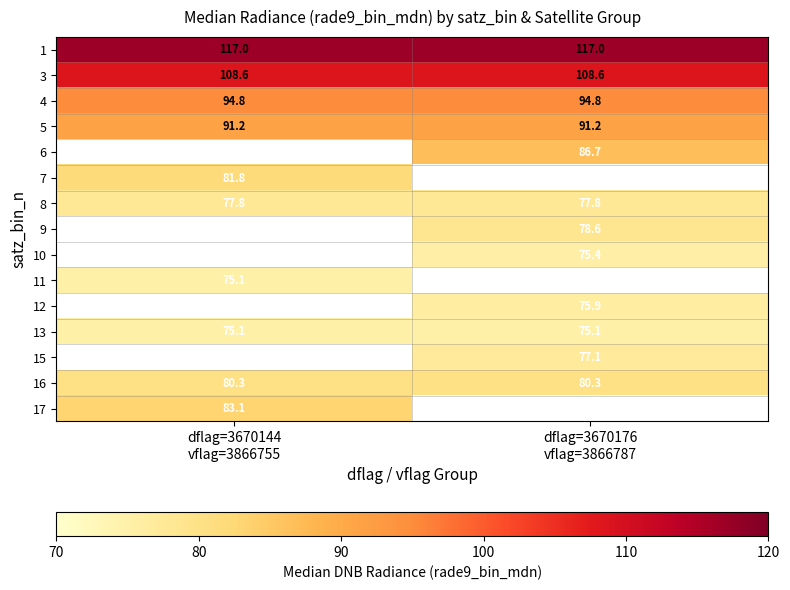

Rank the series by their maximum value, from highest to lowest.

1, 3, 4, 5, 6, 17, 7, 8, 9, 10, 11, 12, 13, 15, 16